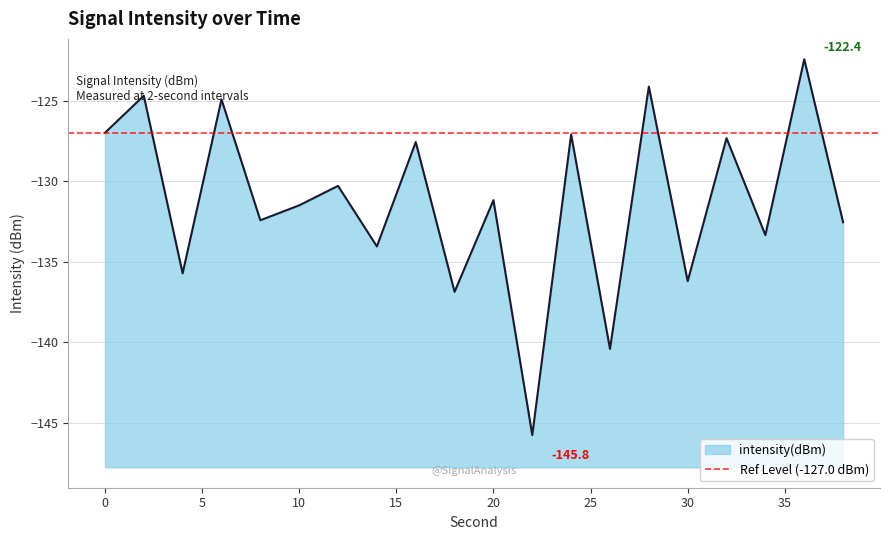

What is the average value?

-131.3